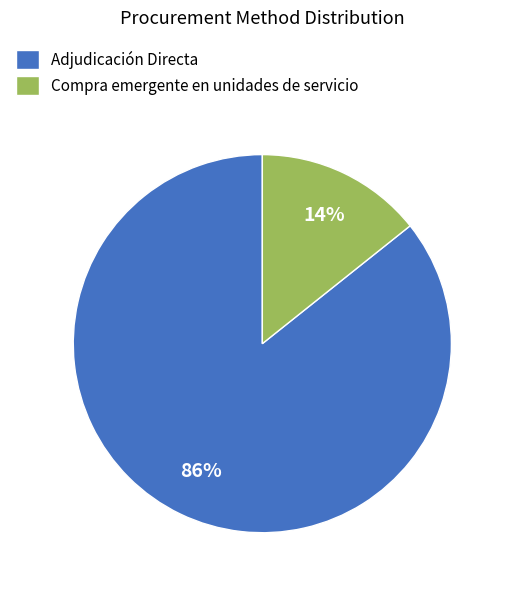

Between Compra emergente en unidades de servicio and Adjudicación Directa, which is larger?

Adjudicación Directa